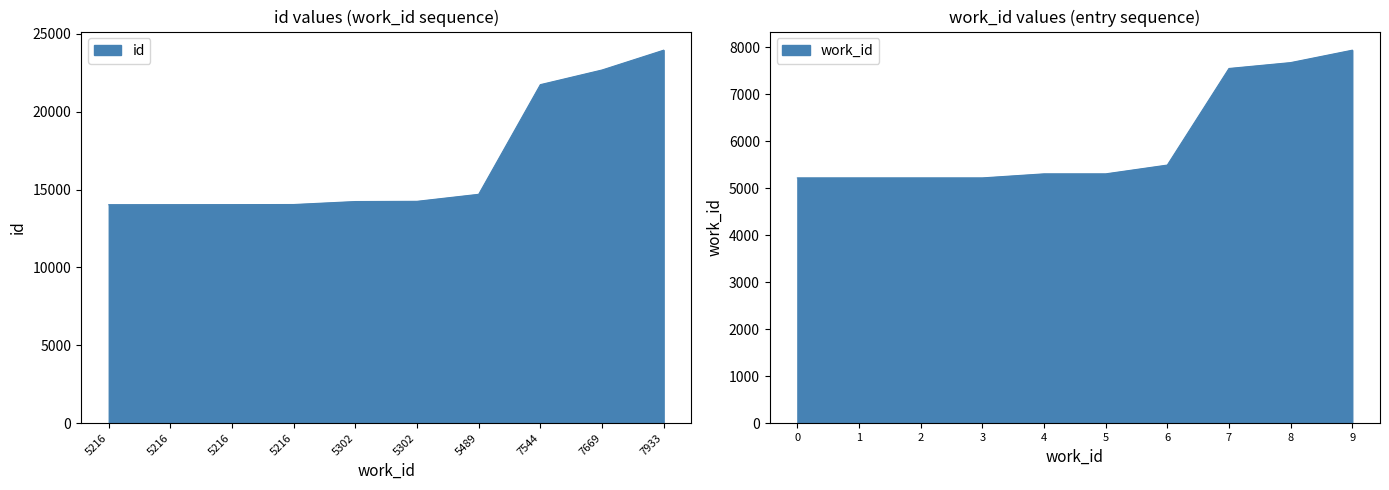

How many data points are less than 14248?

5